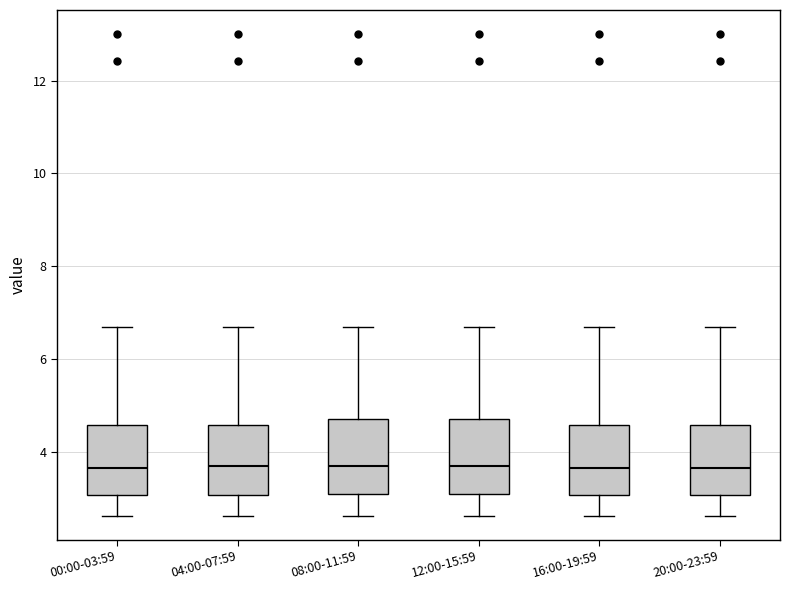

Reading left to right, read every box against the y-axis: the position of its median line, the range the box covers, and the ends of its whiskers. The values are not printed on the chart, so give them approximately, as read against the axis.

00:00-03:59: median 3.6, box 3.0 to 4.6, whiskers 2.6 to 6.8
04:00-07:59: median 3.6, box 3.0 to 4.6, whiskers 2.6 to 6.8
08:00-11:59: median 3.6, box 3.0 to 4.8, whiskers 2.6 to 6.8
12:00-15:59: median 3.6, box 3.0 to 4.8, whiskers 2.6 to 6.8
16:00-19:59: median 3.6, box 3.0 to 4.6, whiskers 2.6 to 6.8
20:00-23:59: median 3.6, box 3.0 to 4.6, whiskers 2.6 to 6.8